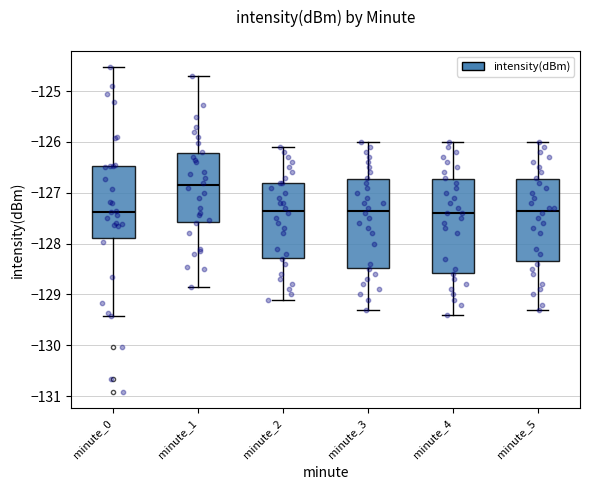

Reading left to right, transcribe this box plot: for each box, give where its median line is, the range the box spans, and where its two whiskers end, as read against the y-axis. The values are not printed on the chart, so give them approximately, as read against the axis.

minute_0: median -127.4, box -127.9 to -126.5, whiskers -129.4 to -124.5
minute_1: median -126.8, box -127.6 to -126.2, whiskers -128.9 to -124.7
minute_2: median -127.3, box -128.3 to -126.8, whiskers -129.1 to -126.1
minute_3: median -127.3, box -128.5 to -126.7, whiskers -129.3 to -126.0
minute_4: median -127.4, box -128.6 to -126.7, whiskers -129.4 to -126.0
minute_5: median -127.3, box -128.3 to -126.7, whiskers -129.3 to -126.0